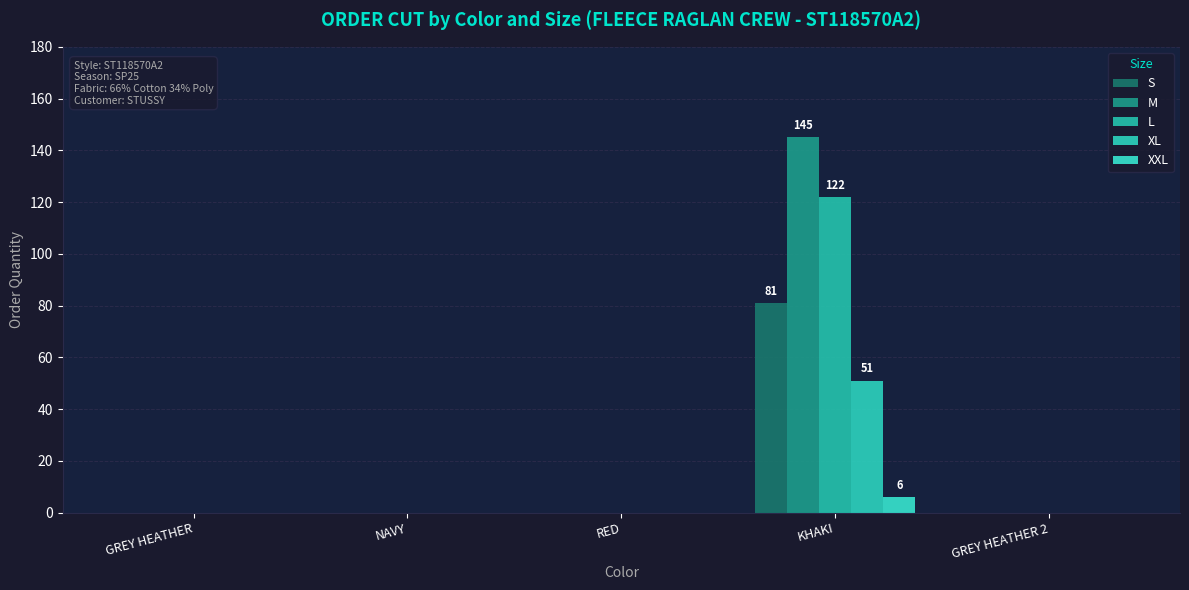

List the series in order of their peak value, lowest first.

XXL, XL, S, L, M